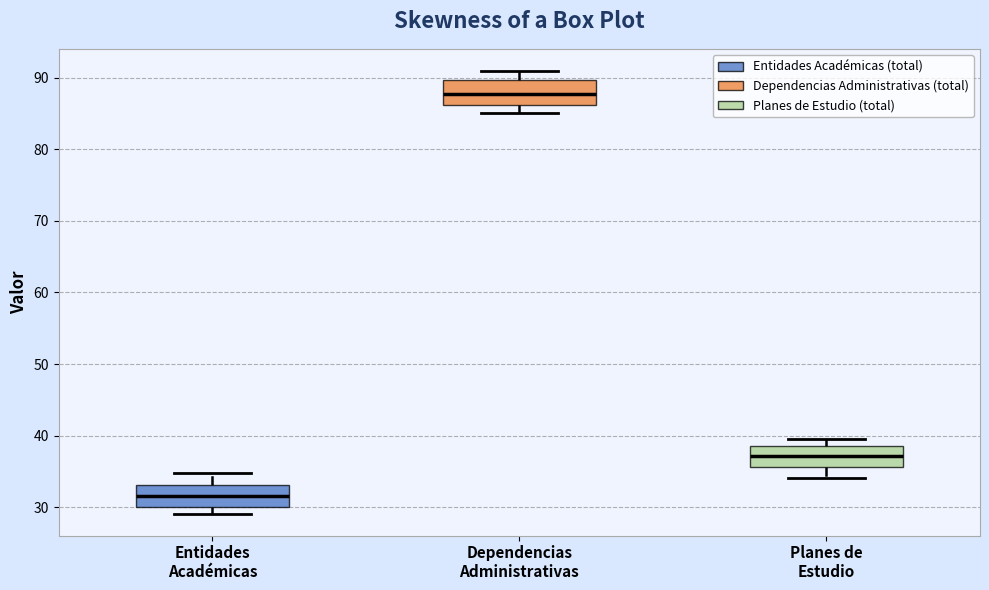

Reading left to right, transcribe this box plot: for each box, give where its median line is, the range the box spans, and where its two whiskers end, as read against the y-axis. The values are not printed on the chart, so give them approximately, as read against the axis.

Entidades Académicas: median 32, box 30 to 33, whiskers 29 to 35
Dependencias Administrativas: median 88, box 86 to 90, whiskers 85 to 91
Planes de Estudio: median 37, box 36 to 39, whiskers 34 to 40